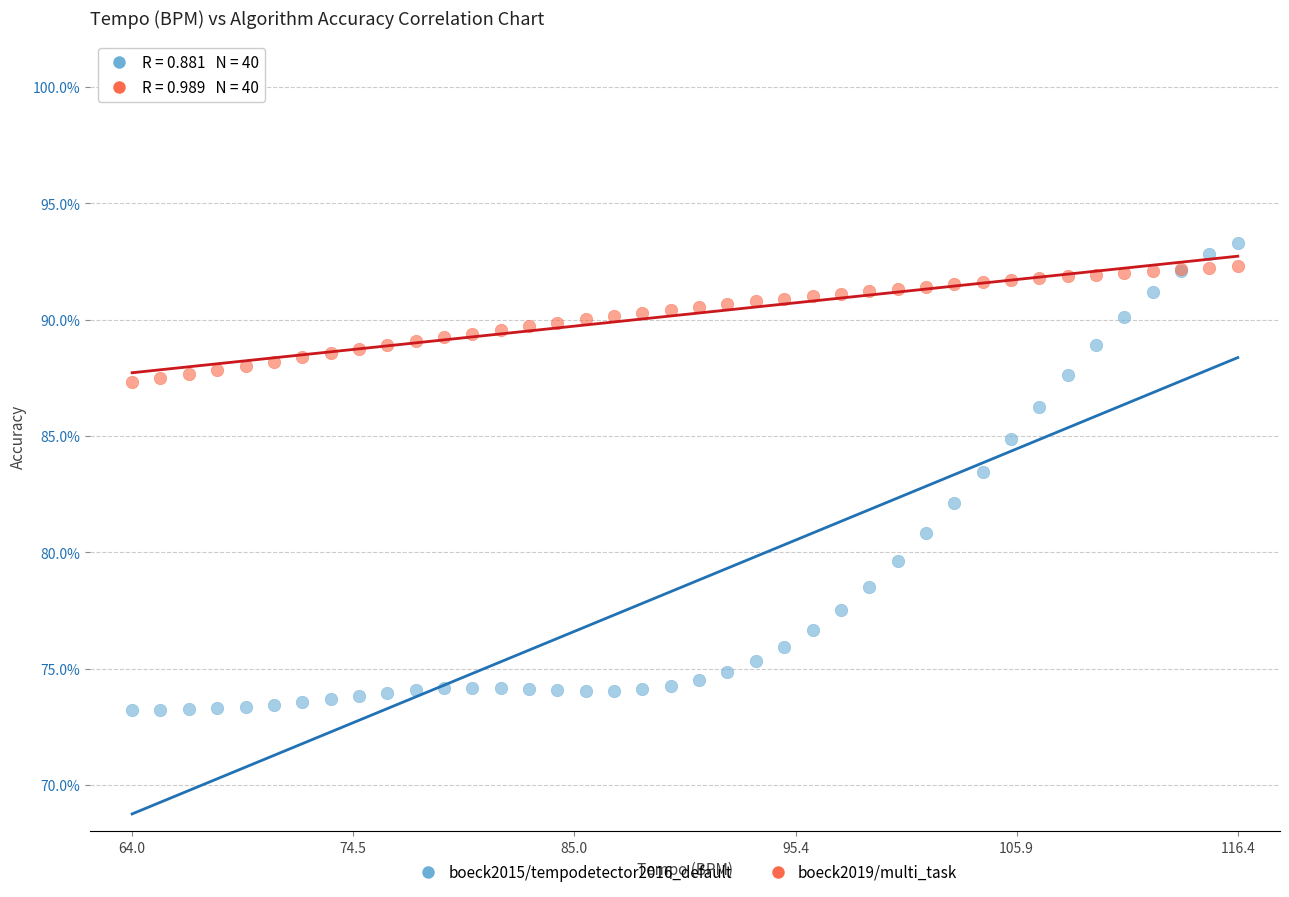

Which series has the widest spread of Y values?

boeck2015/tempodetector2016_default